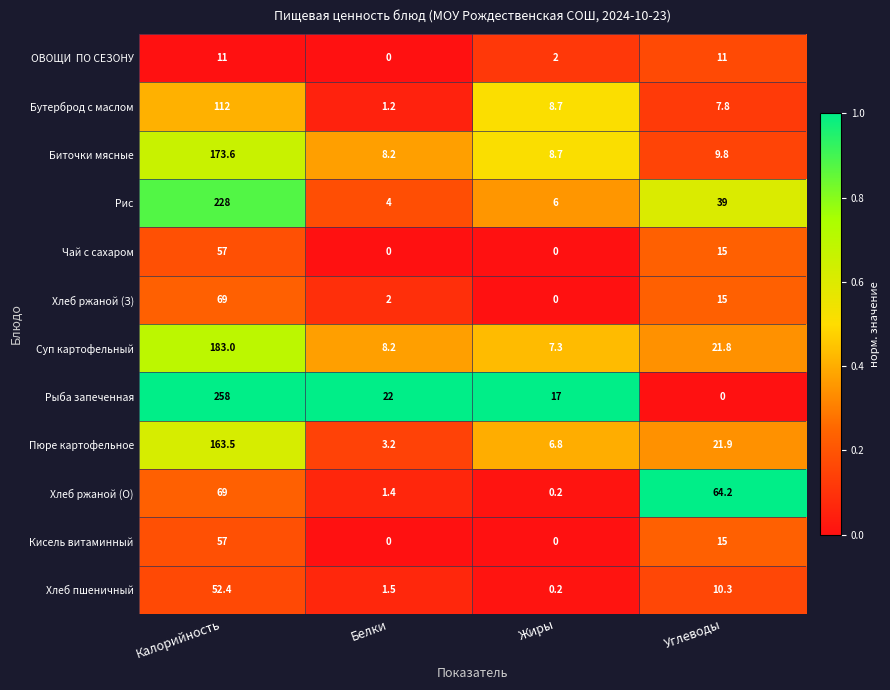

Where is Рыба запеченная nearest to the value 129?

Белки